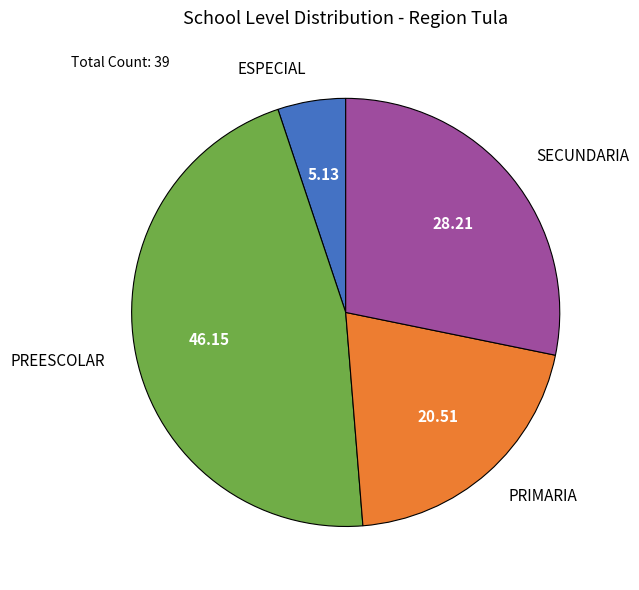

Rank the categories by value from highest to lowest.

PREESCOLAR, SECUNDARIA, PRIMARIA, ESPECIAL